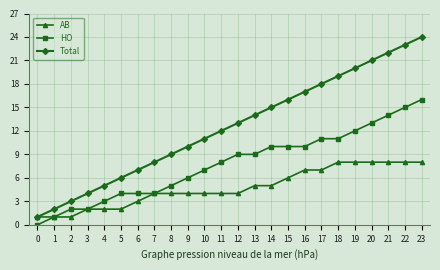

The value of Total at 5 is 6. True or false?

True